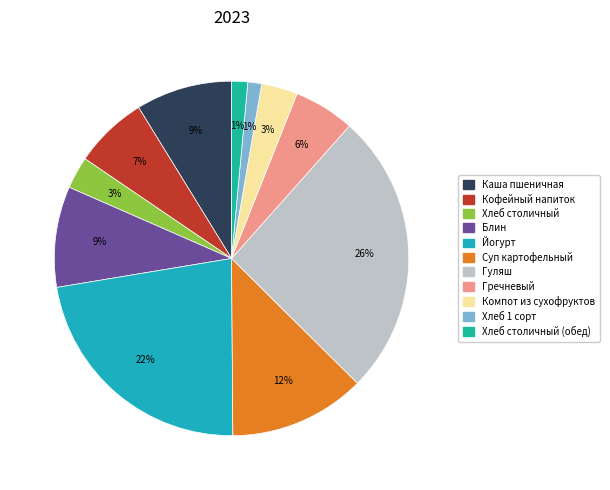

How many segments does this pie chart have?

11